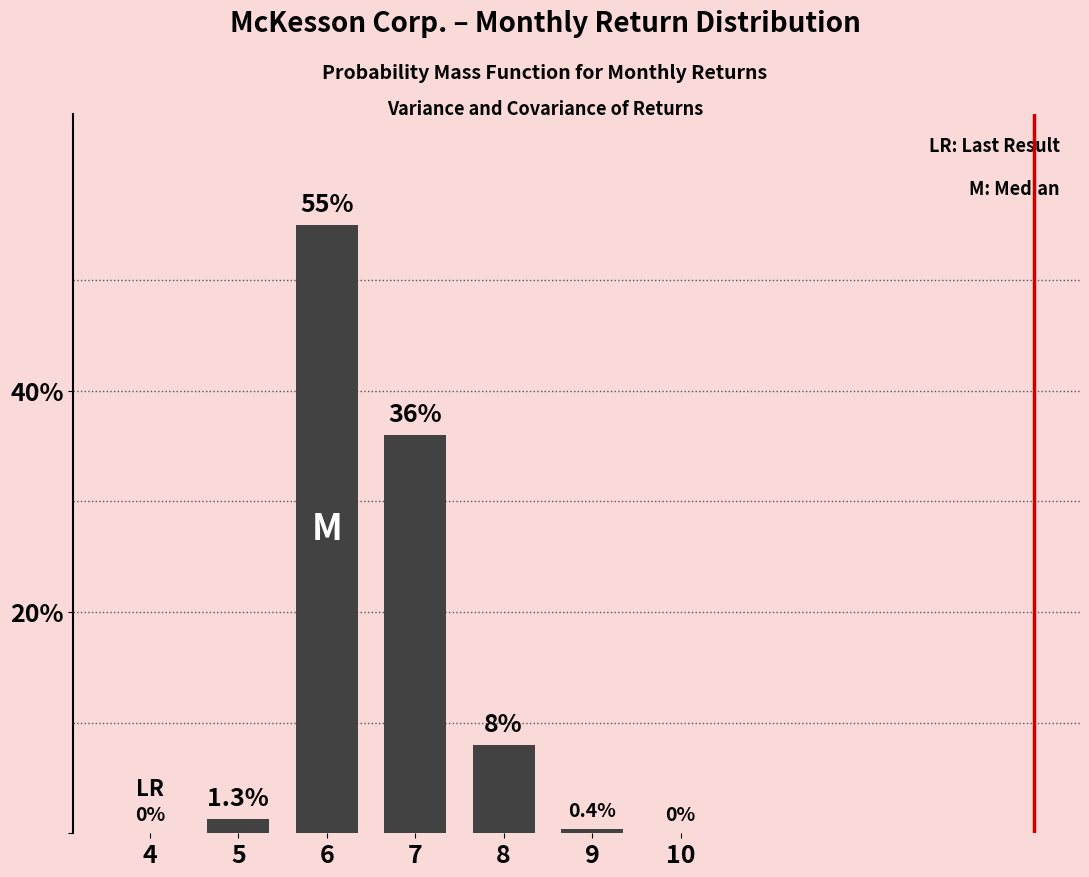

What is the maximum value shown in the chart?

55.0